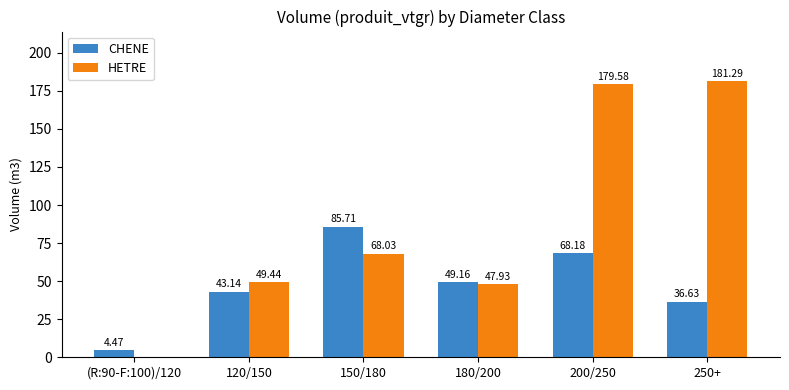

How many values in the HETRE series exceed 68?

3